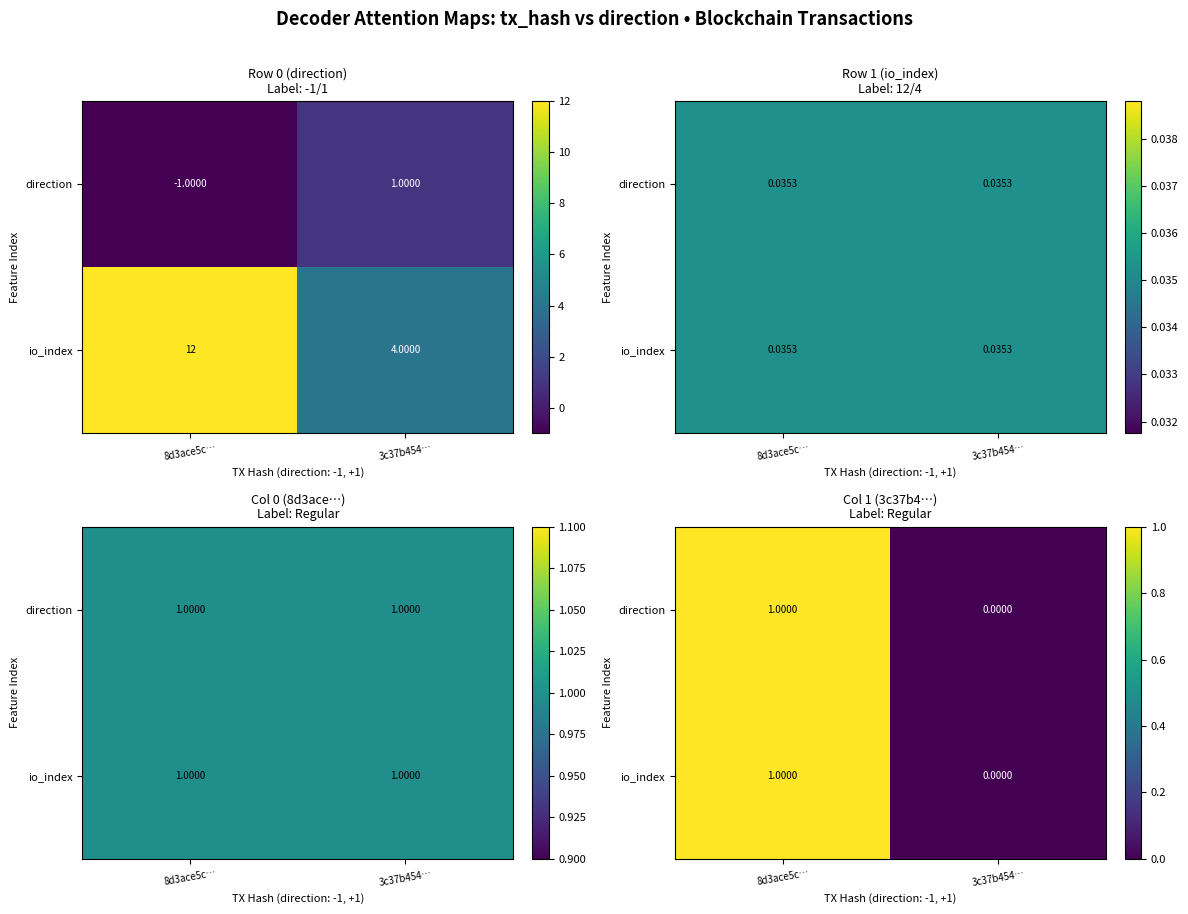

The io_index series shows 1 at 8d3ace5c…. True or false?

True